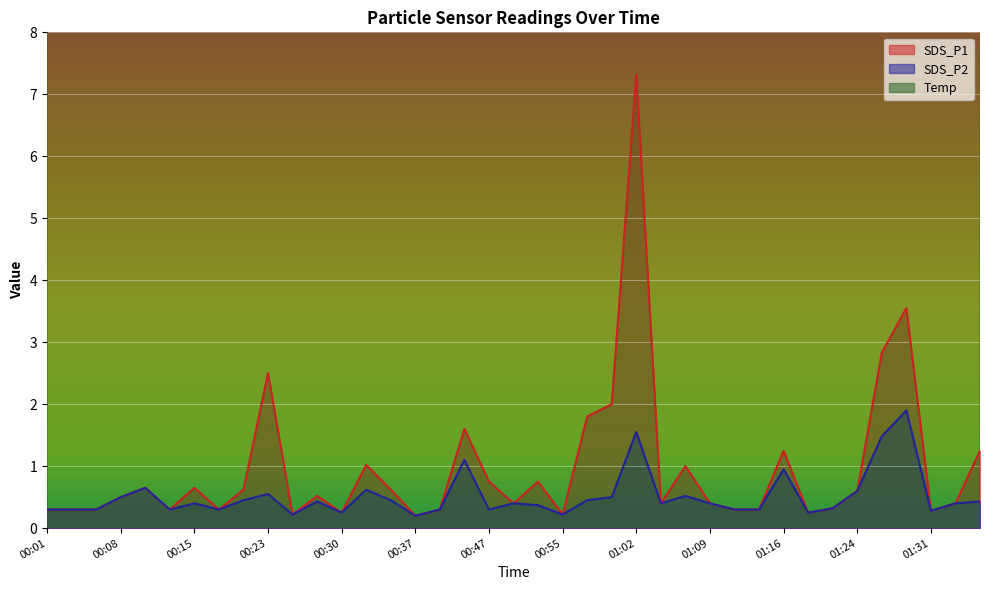

Count the number of categories in the chart.

39